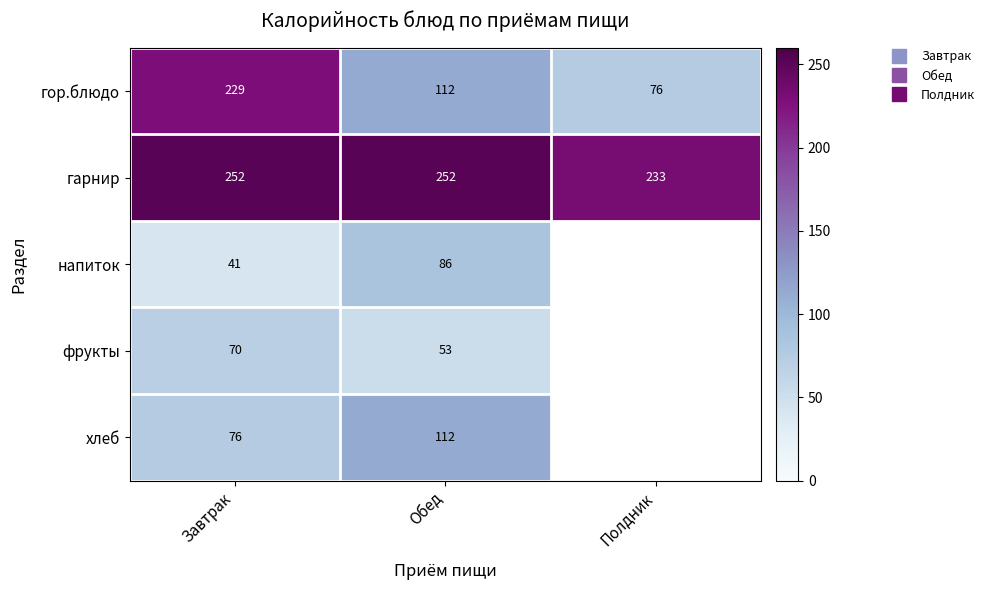

How many series are shown in this chart?

5